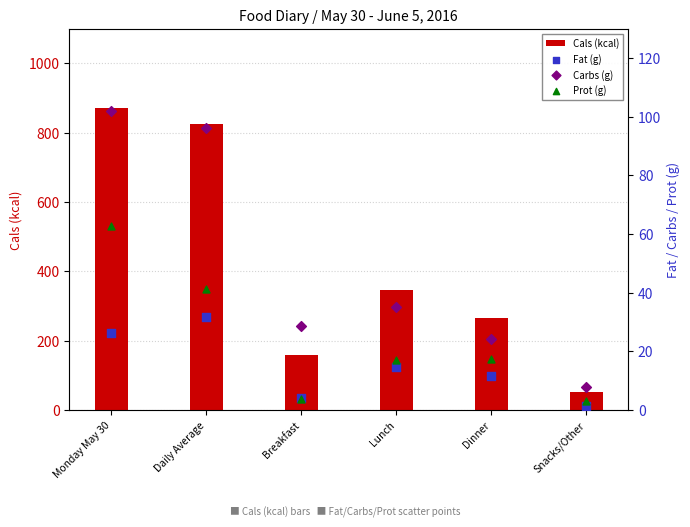

Which series has the largest Y range (max minus min)?

Cals (kcal)